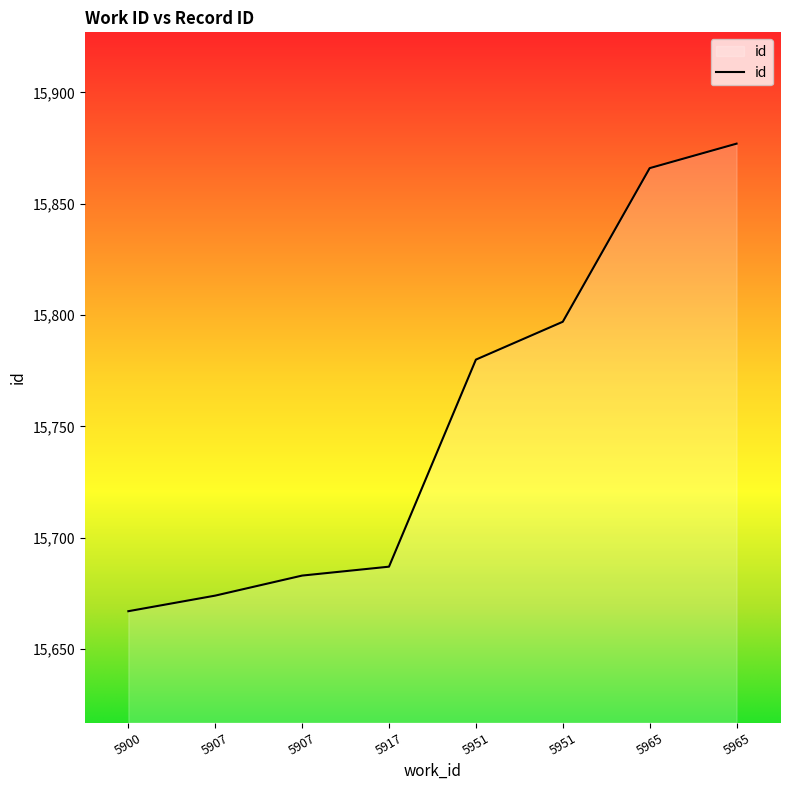

How many lines are shown in the chart?

1